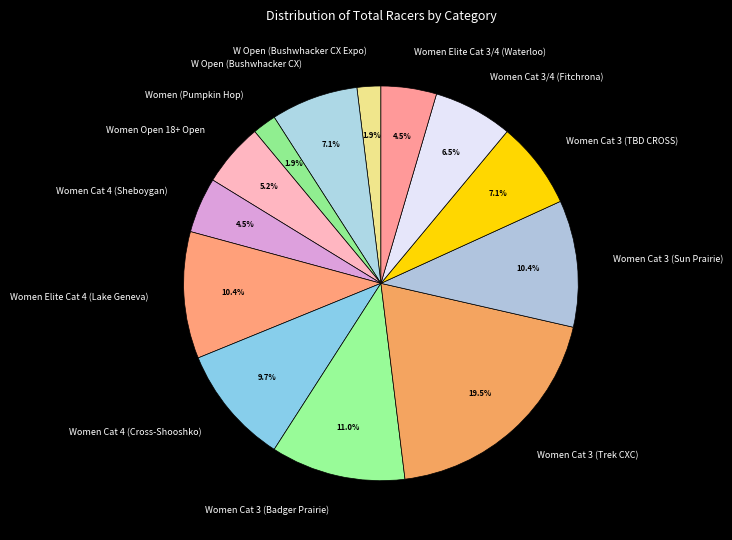

Do Women Cat 3/4 (Fitchrona) and Women Cat 3 (Sun Prairie) together represent more than half of the pie?

No